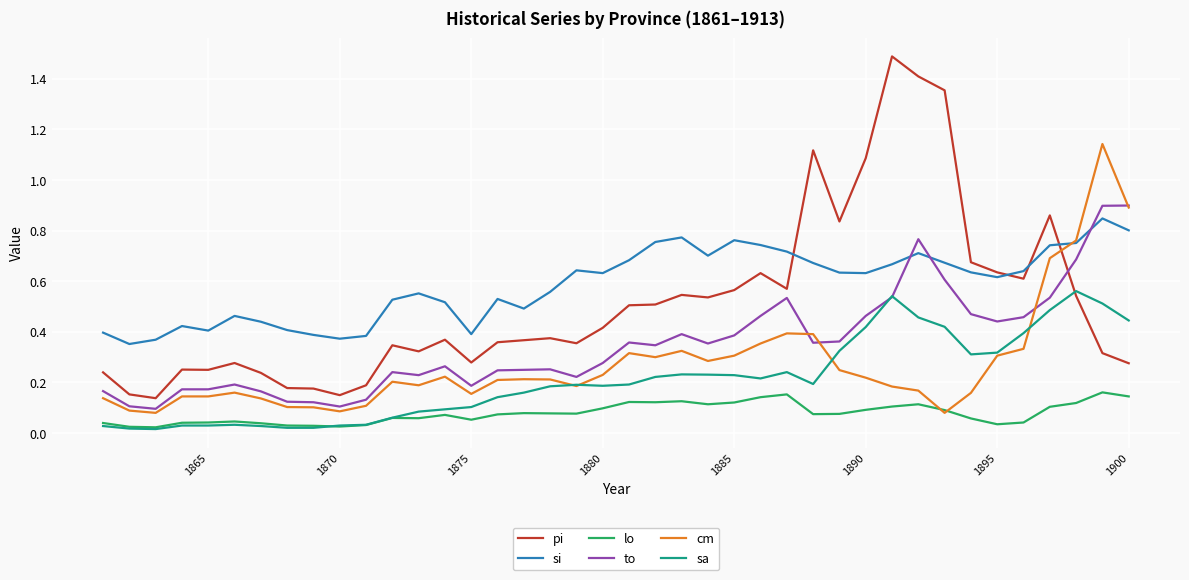

True or false: lo and to intersect in this chart.

False